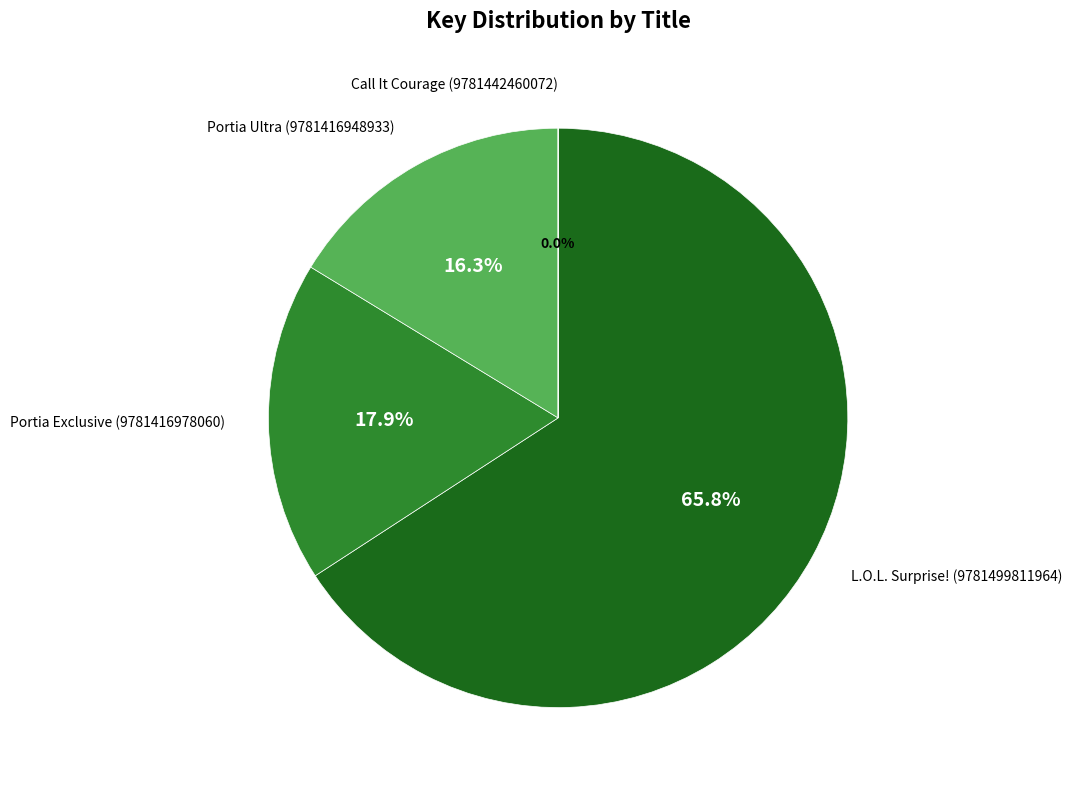

Does any single category account for the majority?

Yes